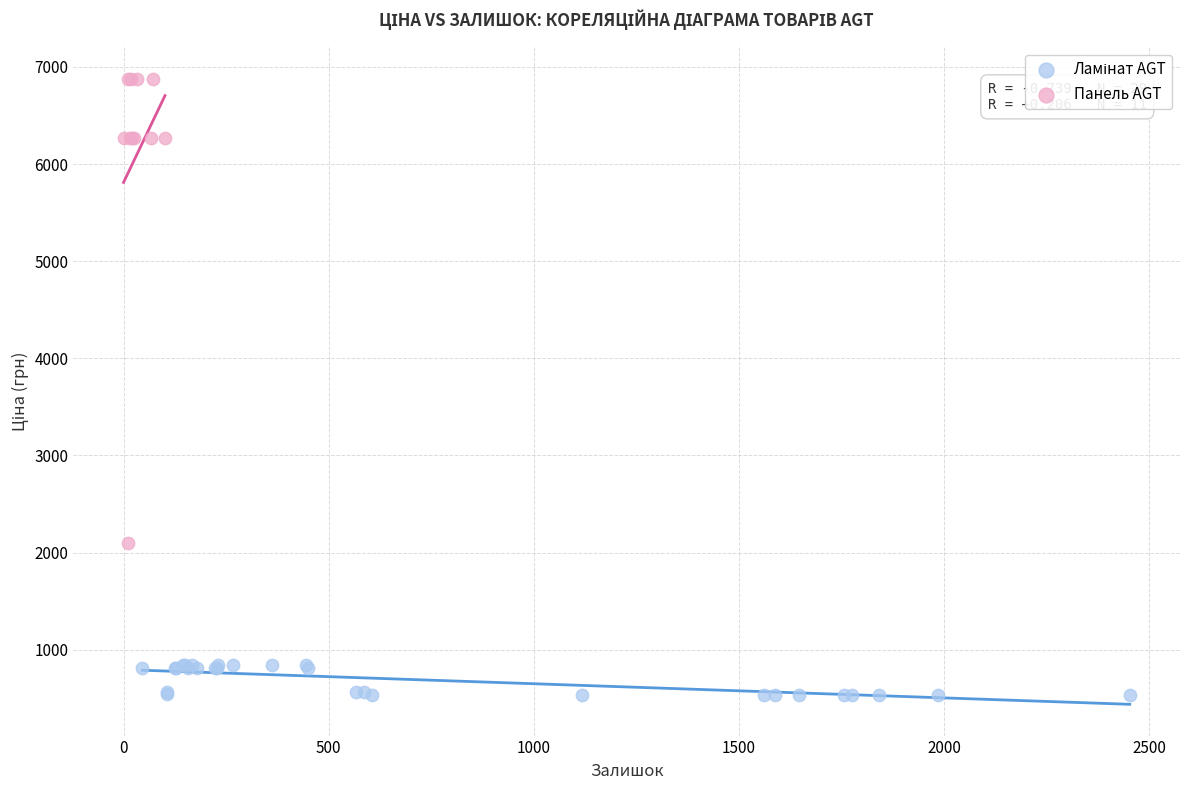

Which series contains the highest Y value?

Панель AGT